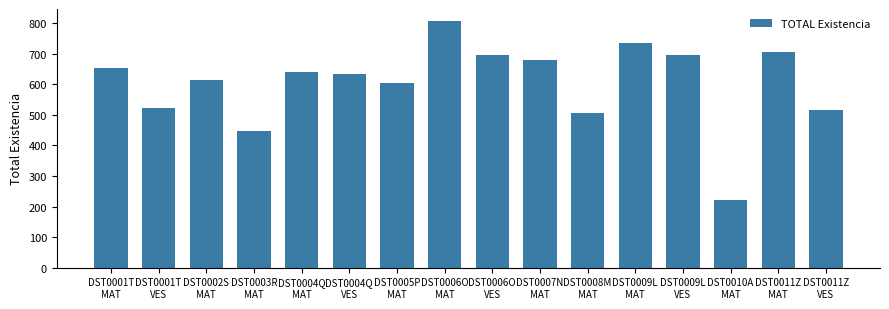

What is the difference between the maximum and minimum values?

585